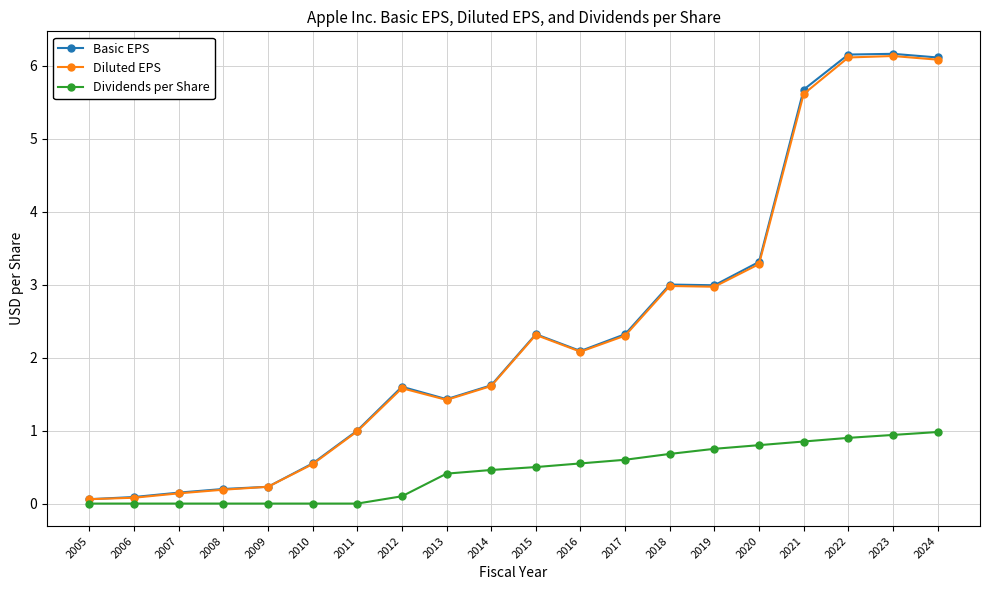

True or false: Dividends per Share and Diluted EPS cross at least once.

False